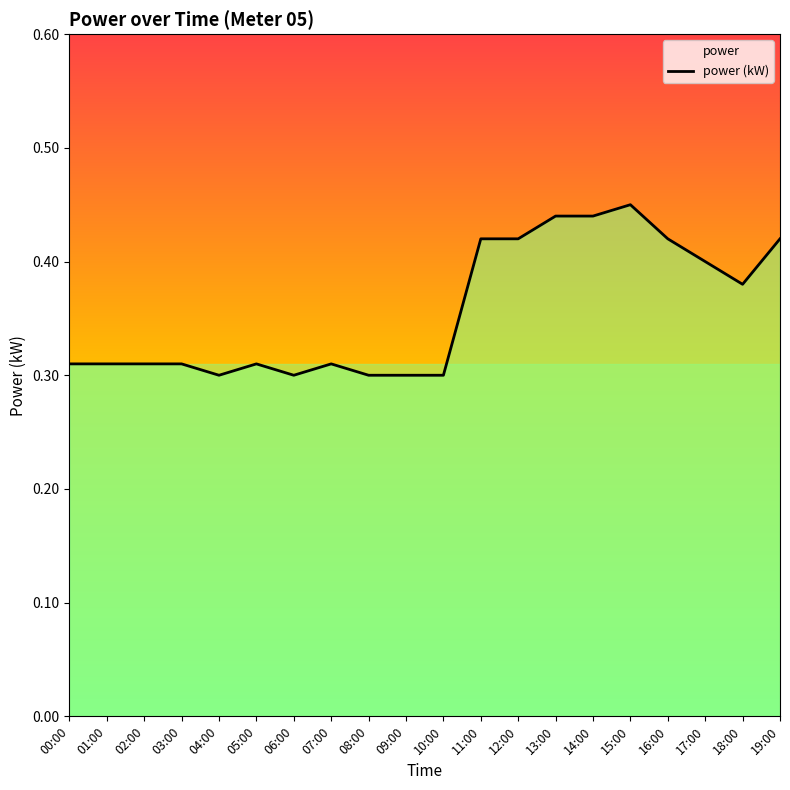

How many lines are shown in the chart?

1